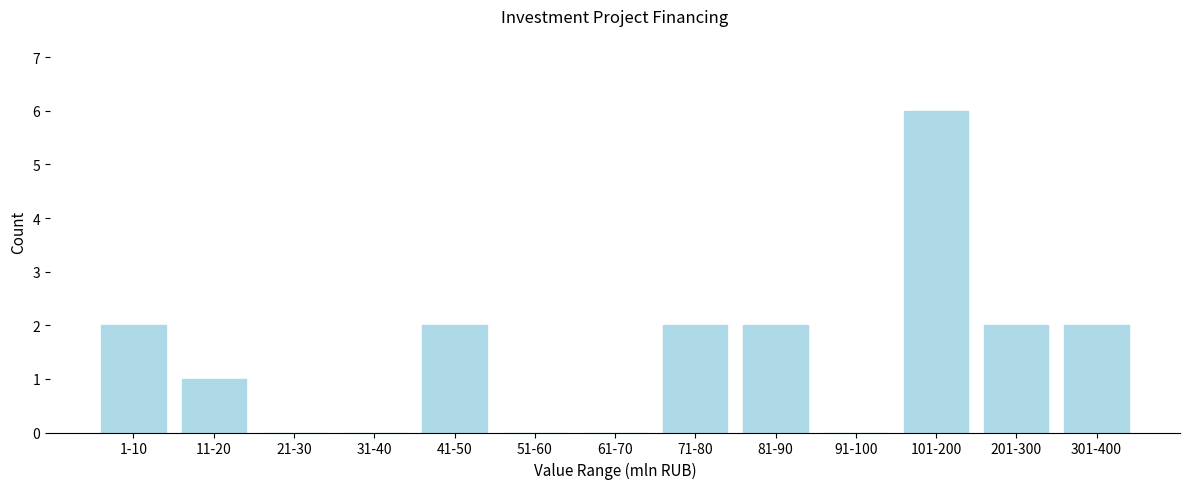

Reading left to right, what are all the values shown in this chart?

1-10=2	11-20=1	21-30=0	31-40=0	41-50=2	51-60=0	61-70=0	71-80=2	81-90=2	91-100=0	101-200=6	201-300=2	301-400=2